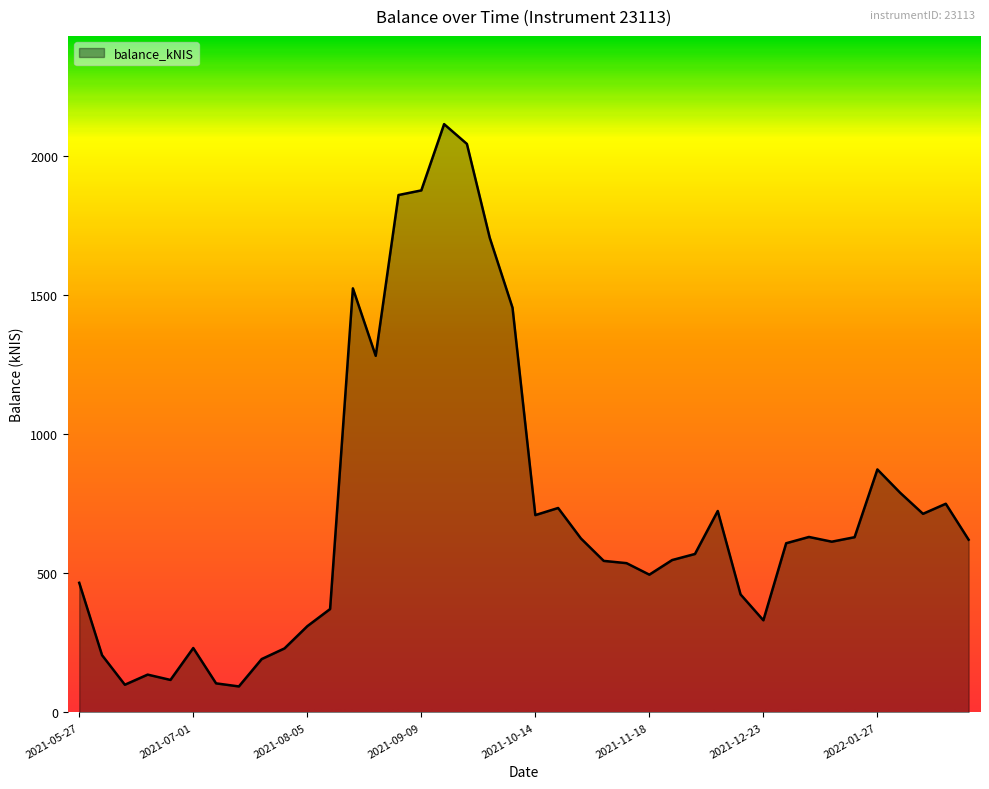

What is the maximum value shown in the chart?

2112.9